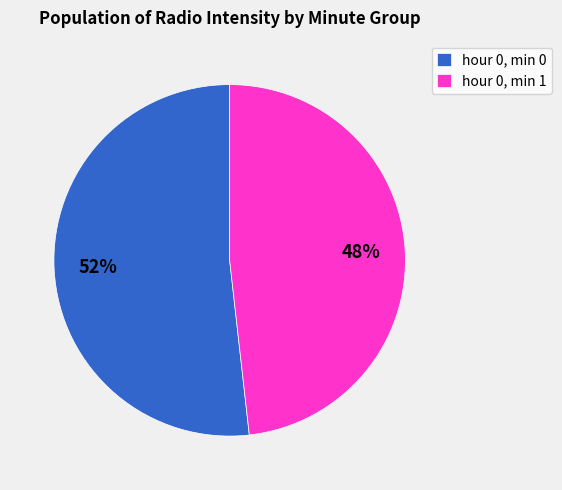

To the nearest percent, what percentage of the pie is hour 0, min 0?

52%